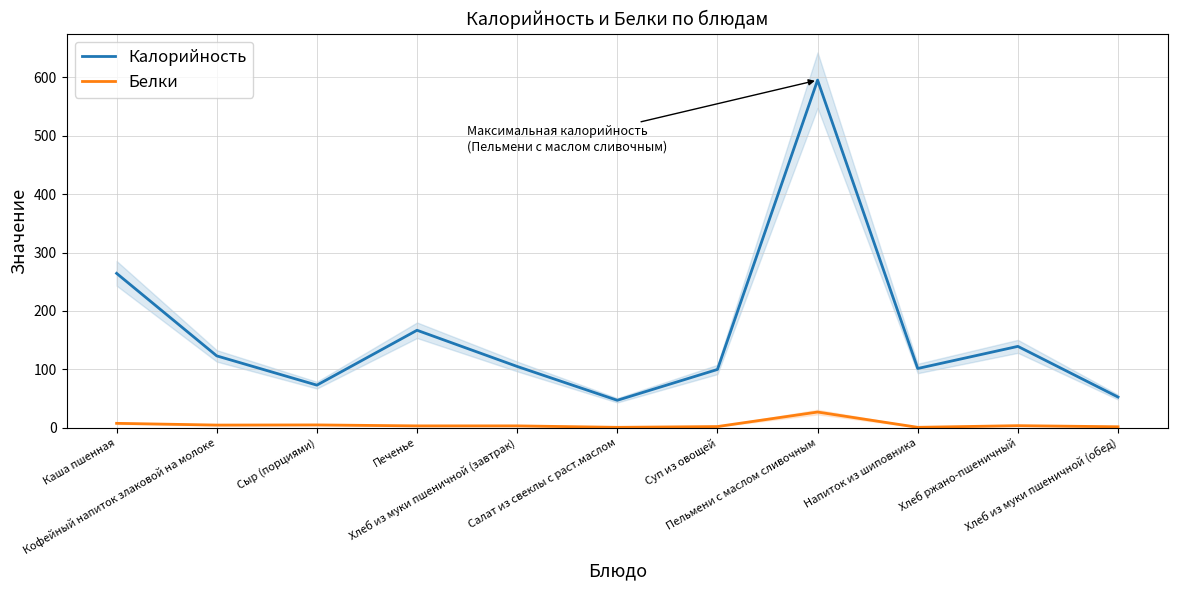

What is the value of the Белки point at the 1st from the left?

7.4